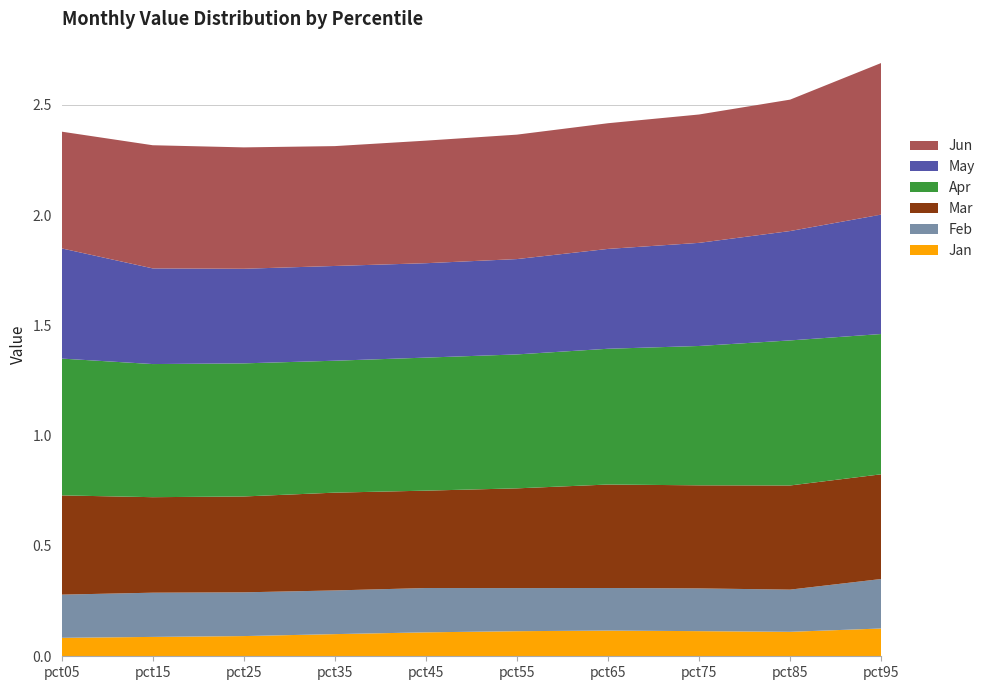

Reading right to left, transcribe all the data shown in this chart.

Jan: 0.1	0.1	0.1	0.1	0.1	0.1	0.1	0.1	0.1	0.1
Feb: 0.2	0.2	0.2	0.2	0.2	0.2	0.2	0.2	0.2	0.2
Mar: 0.5	0.5	0.5	0.5	0.5	0.4	0.4	0.4	0.4	0.4
Apr: 0.6	0.7	0.6	0.6	0.6	0.6	0.6	0.6	0.6	0.6
May: 0.5	0.5	0.5	0.5	0.4	0.4	0.4	0.4	0.4	0.5
Jun: 0.7	0.6	0.6	0.6	0.6	0.6	0.5	0.6	0.6	0.5